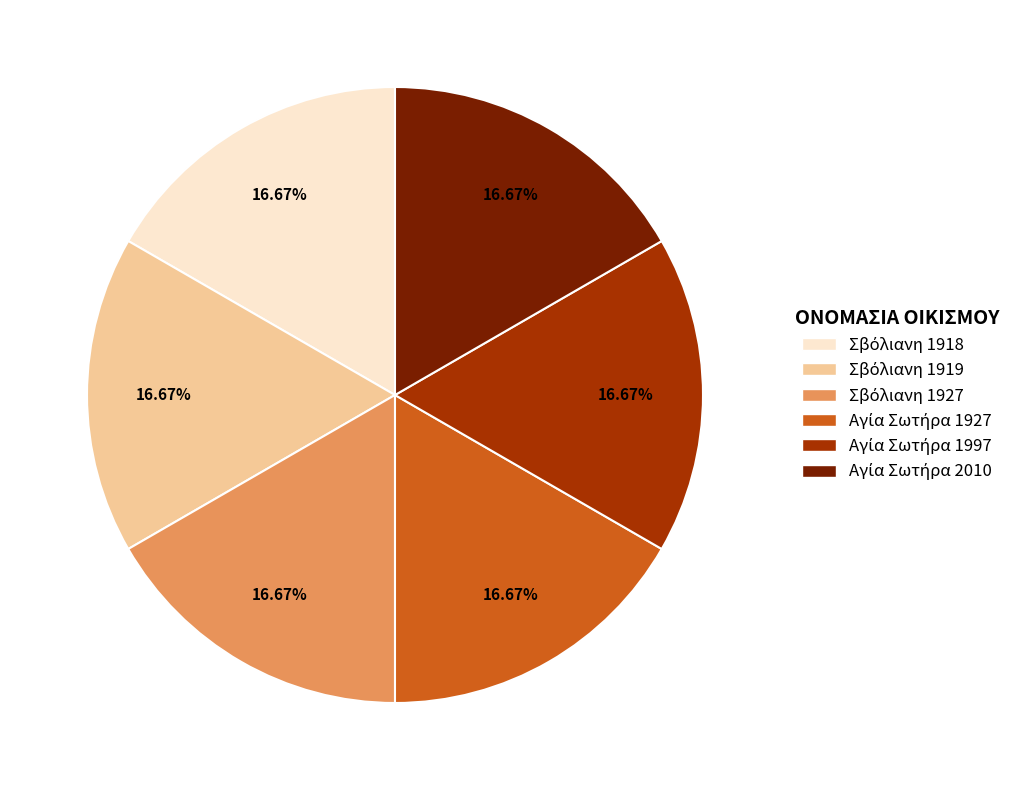

Is there any slice that represents more than half of the pie?

No